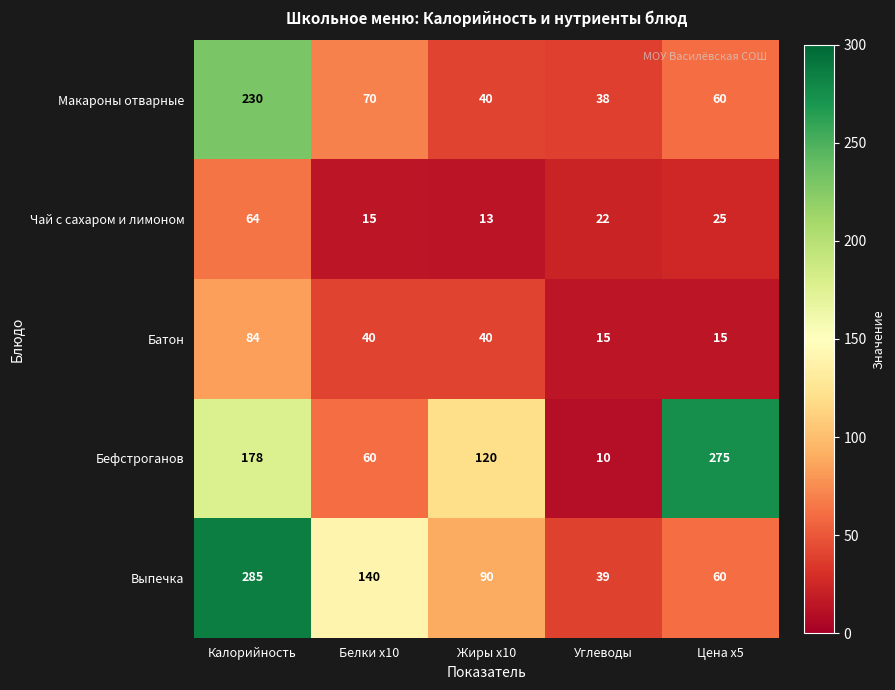

At Углеводы, list the series in order from largest to smallest.

Выпечка, Макароны отварные, Чай с сахаром и лимоном, Батон, Бефстроганов